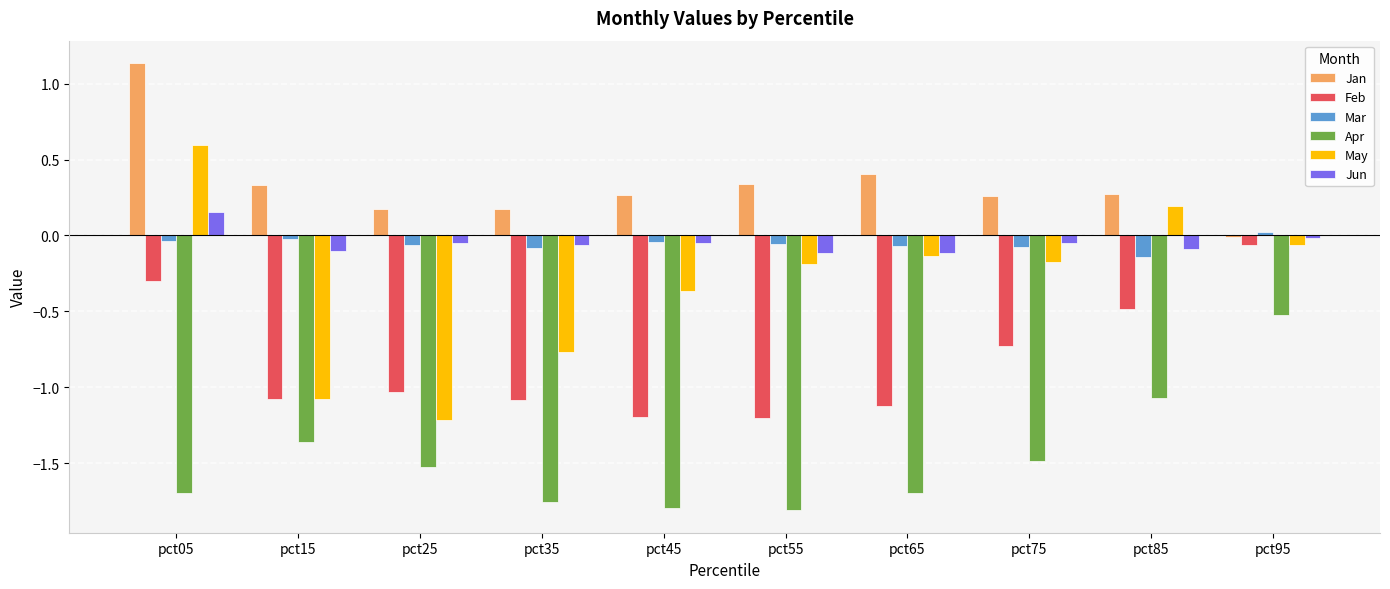

What is the maximum value for Apr?

-0.5